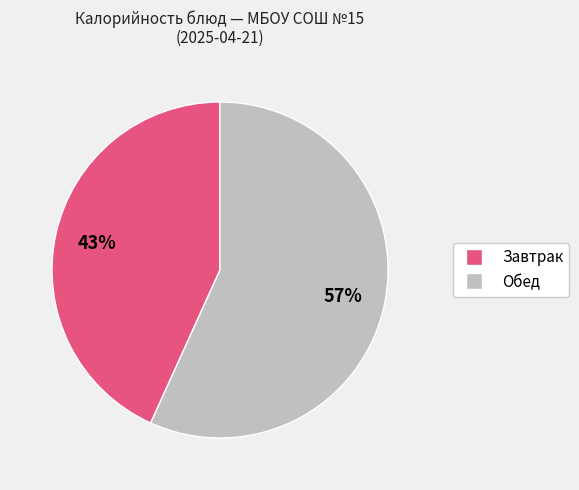

Is there a majority slice in this chart?

Yes